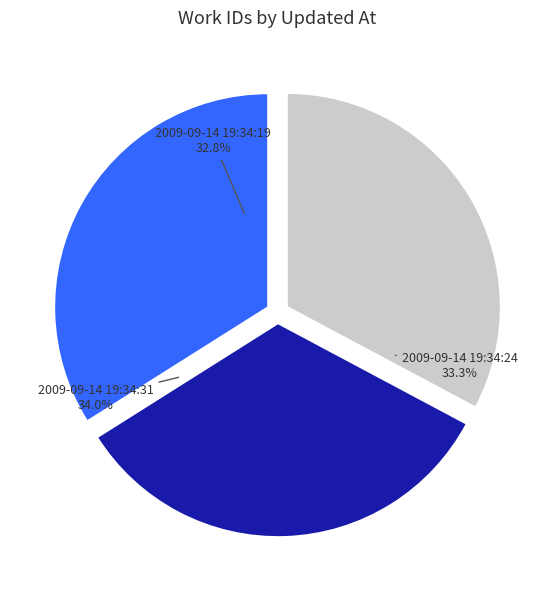

True or false: 2009-09-14 19:34:19 UTC accounts for 41% of the total.

False